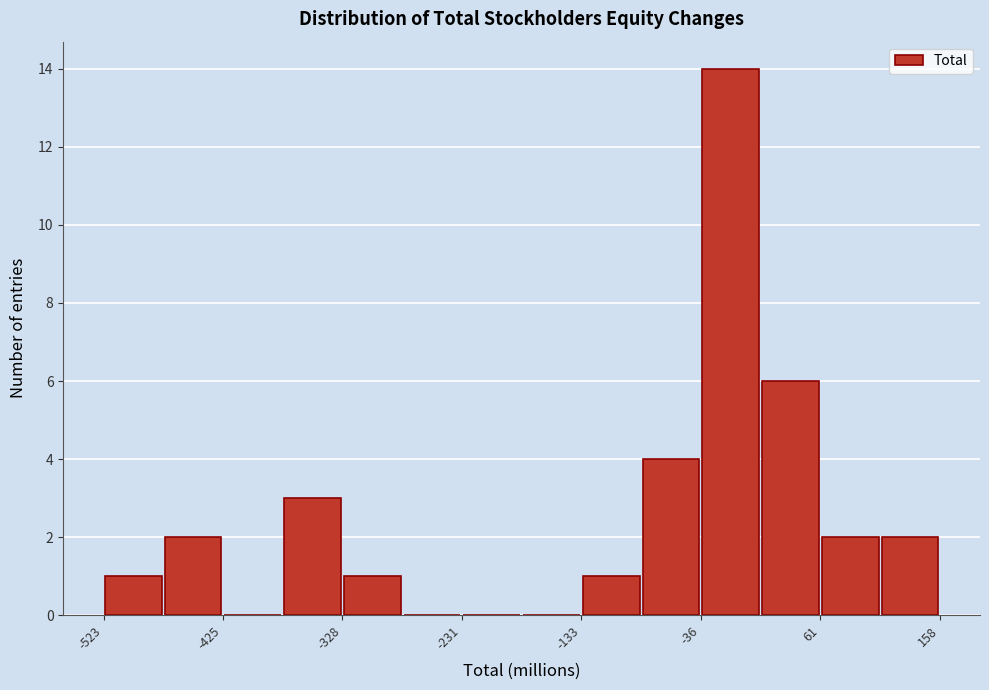

What is the height of the bar covering -80 to -40 on the x-axis? Neither the bar edges nor the heights are printed on the chart, so give them approximately, as read against the axes.

4